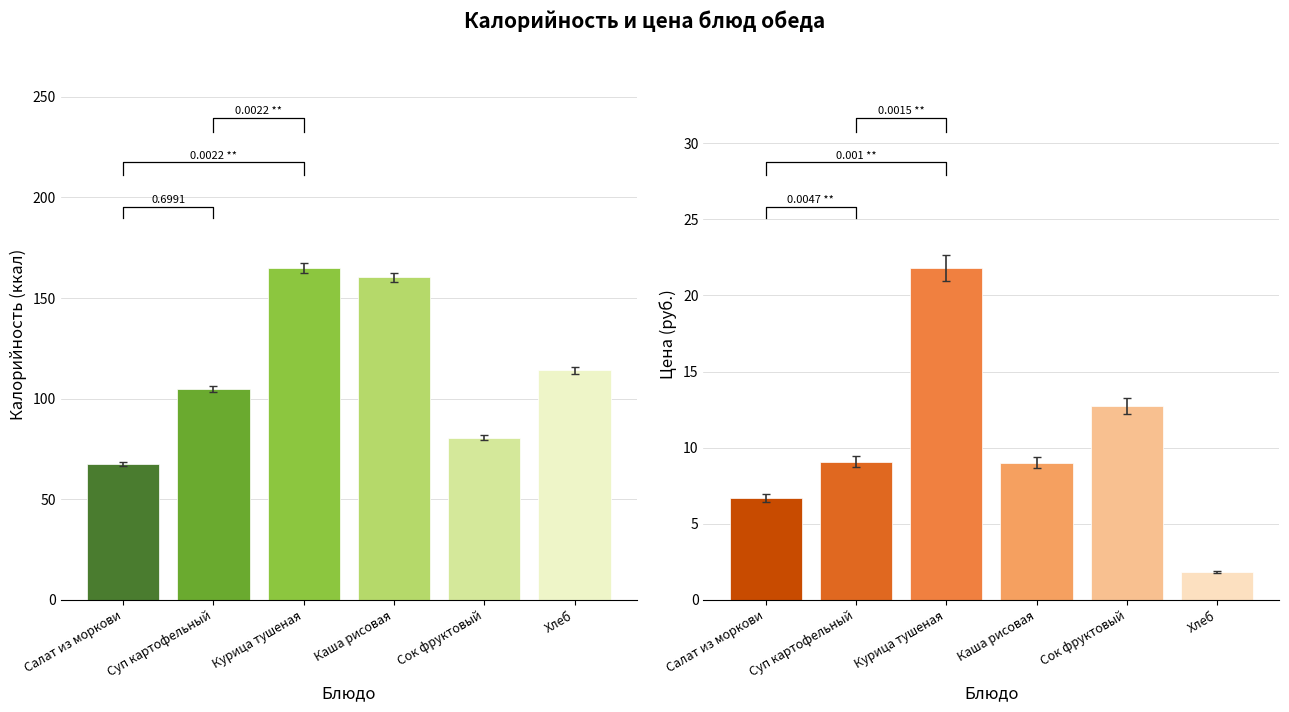

The value of Калорийность at Курица тушеная is 165.0. True or false?

True